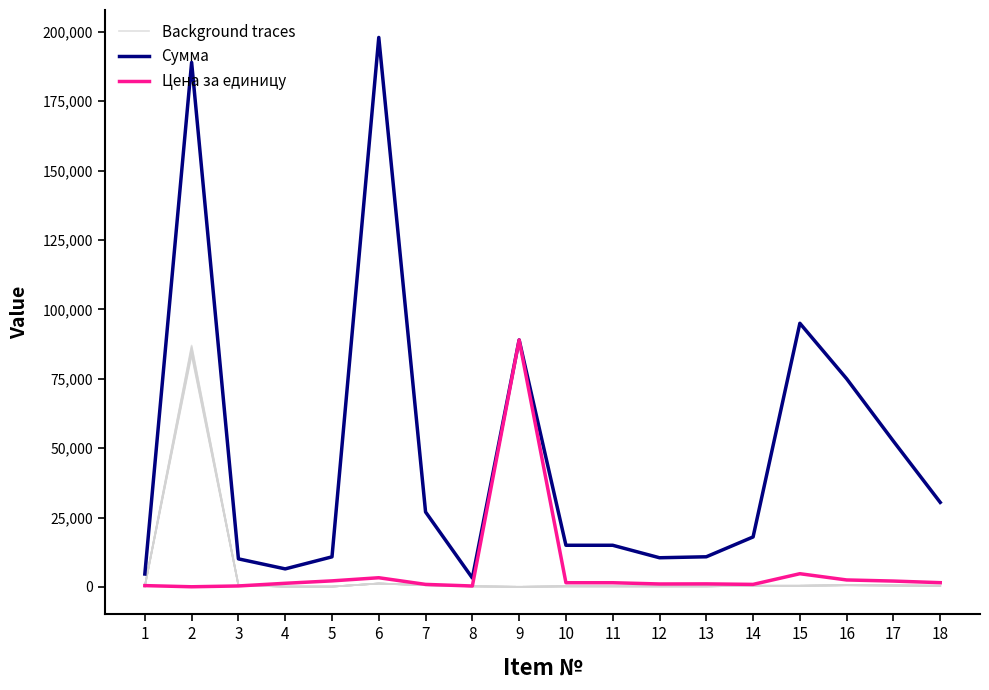

How many data points in Сумма are above 18000?

8